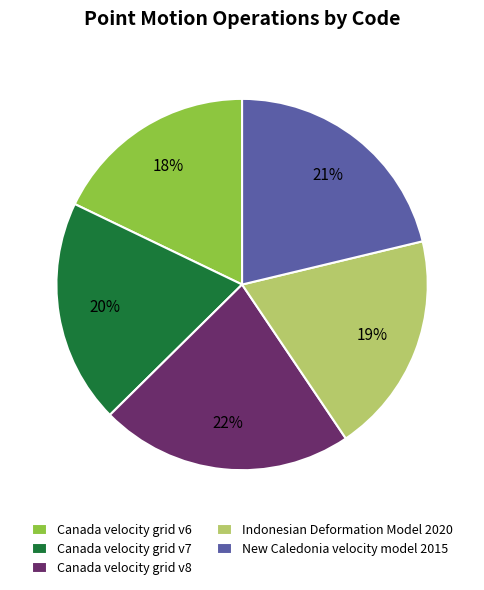

The Indonesian Deformation Model 2020 slice represents 29% of the pie. True or false?

False